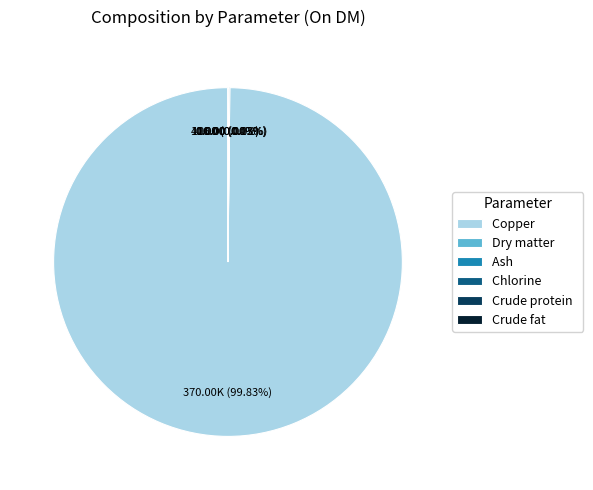

To the nearest percent, what is the average slice percentage?

17%